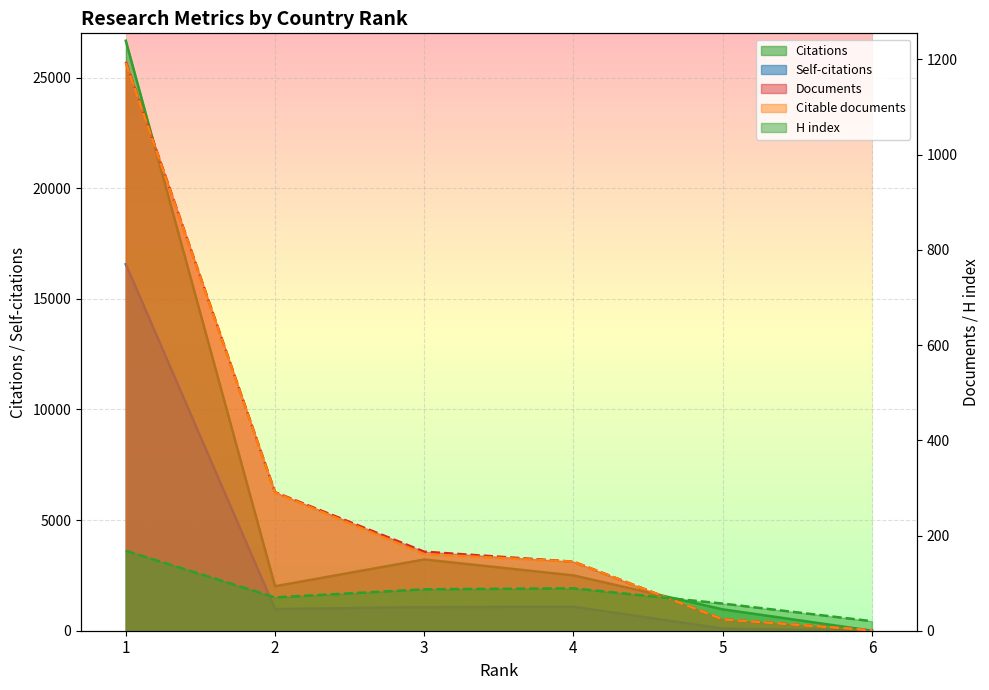

What are all the series names shown in the legend?

Documents, Citable documents, Citations, Self-citations, H index